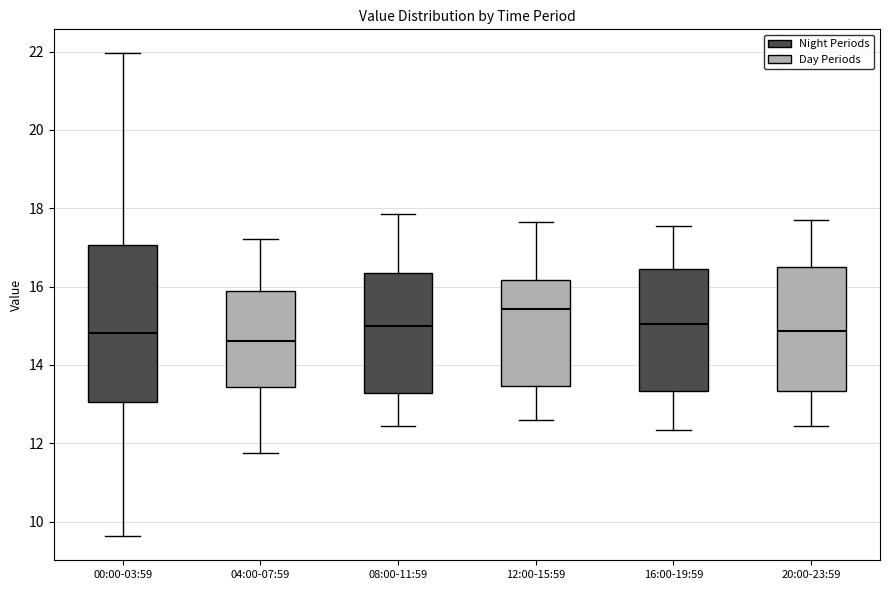

Which box's median line is the lowest?

04:00-07:59